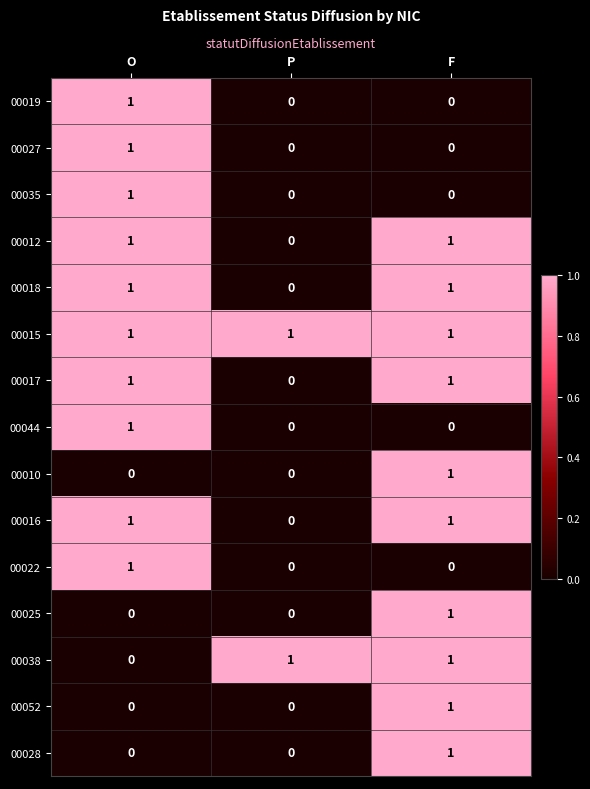

True or false: 00052 has a value of 0 at O.

True